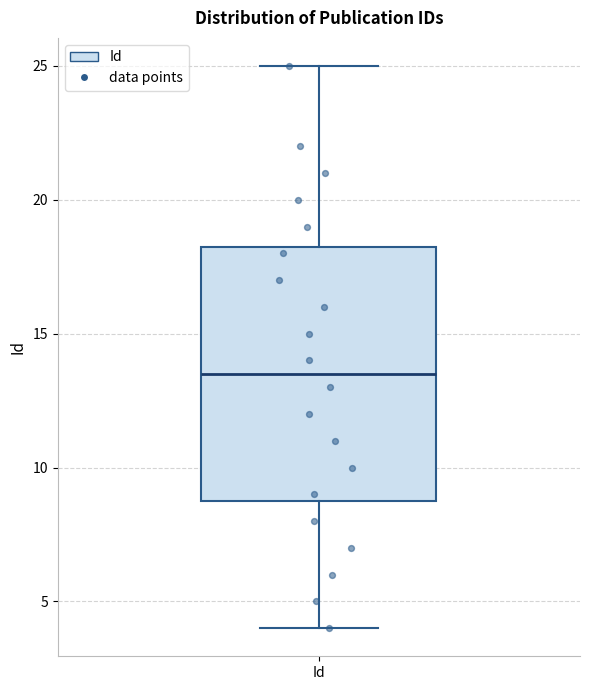

Read this box plot against the y-axis: the position of the median line, the range covered by the box, and the ends of both whiskers. The values are not printed on the chart, so give them approximately, as read against the axis.

median 13.5, box 9.0 to 18.5, whiskers 4.0 to 25.0